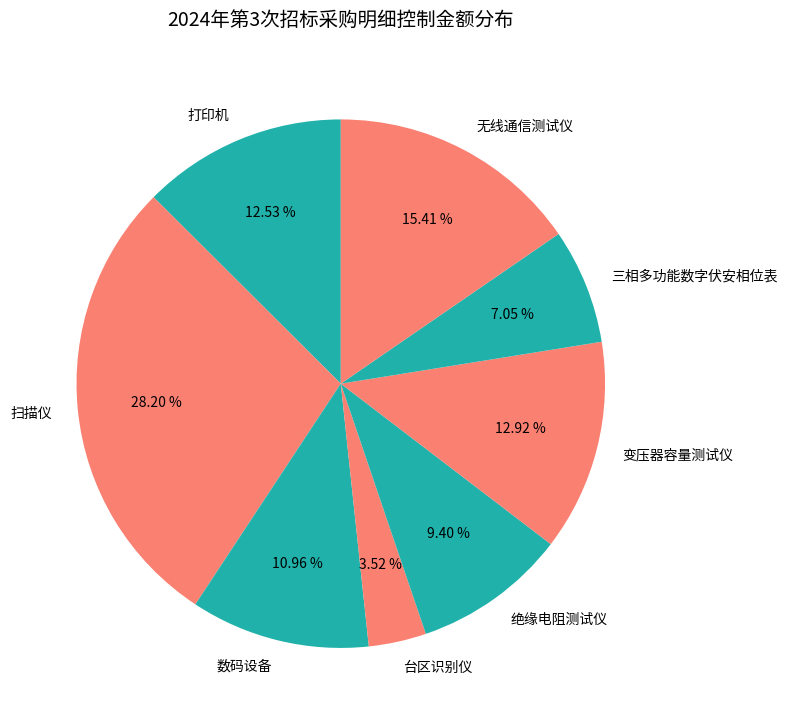

To the nearest percent, what is the average slice percentage?

12%